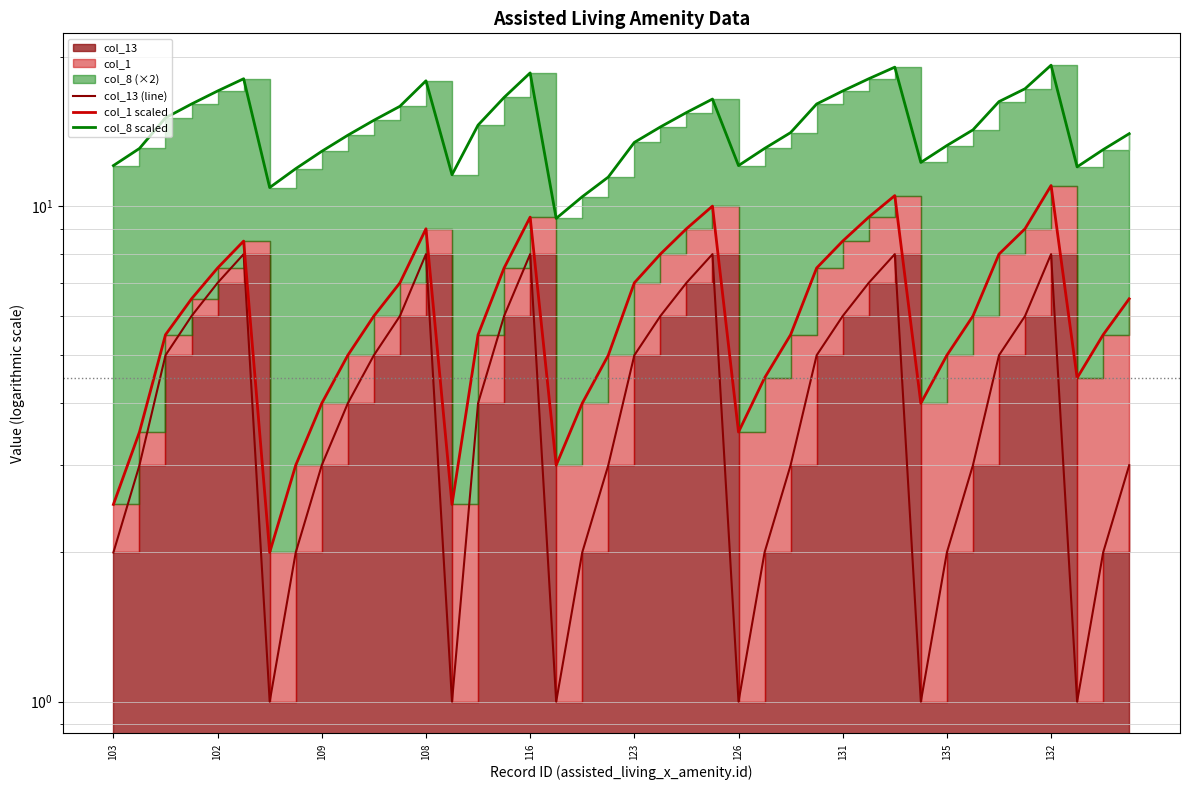

What is the value of the col_8 scaled point at the 35th from the left?

16.2